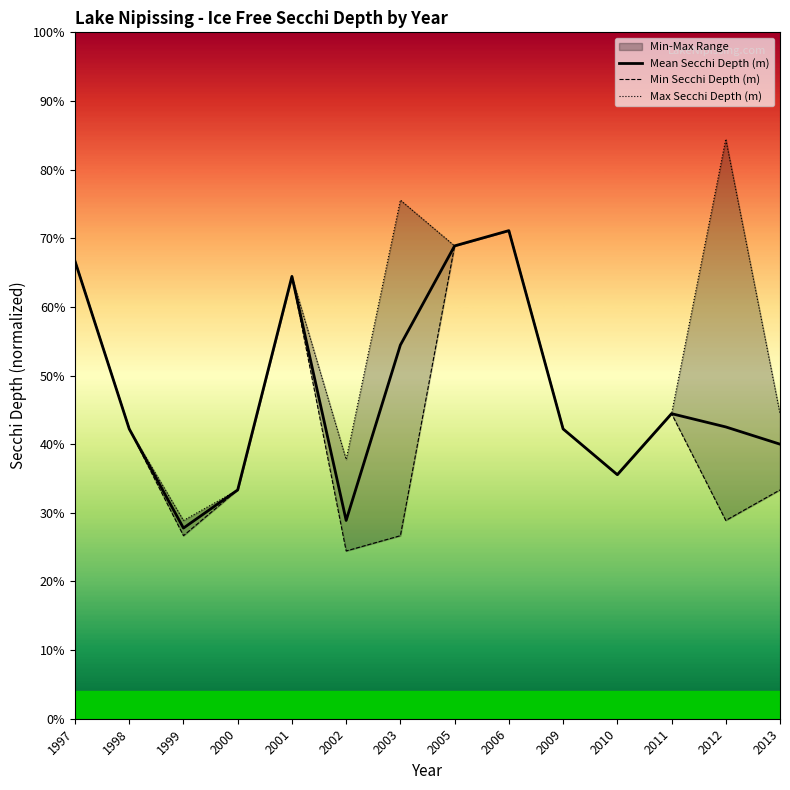

What is the total value across all series at 2006?

2.1